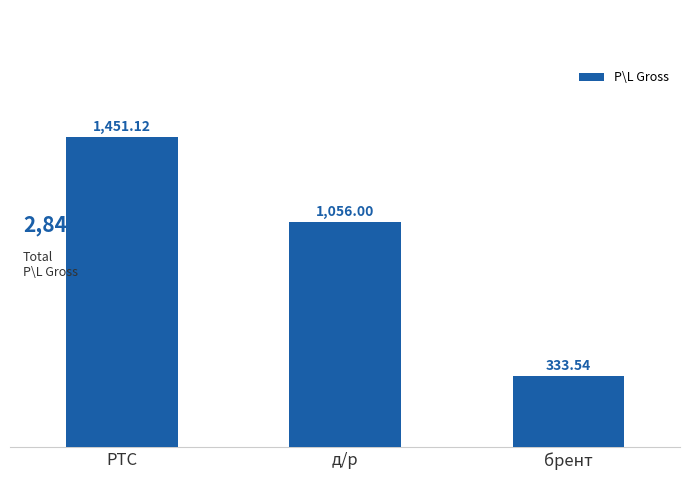

What is the minimum value shown in the chart?

333.5